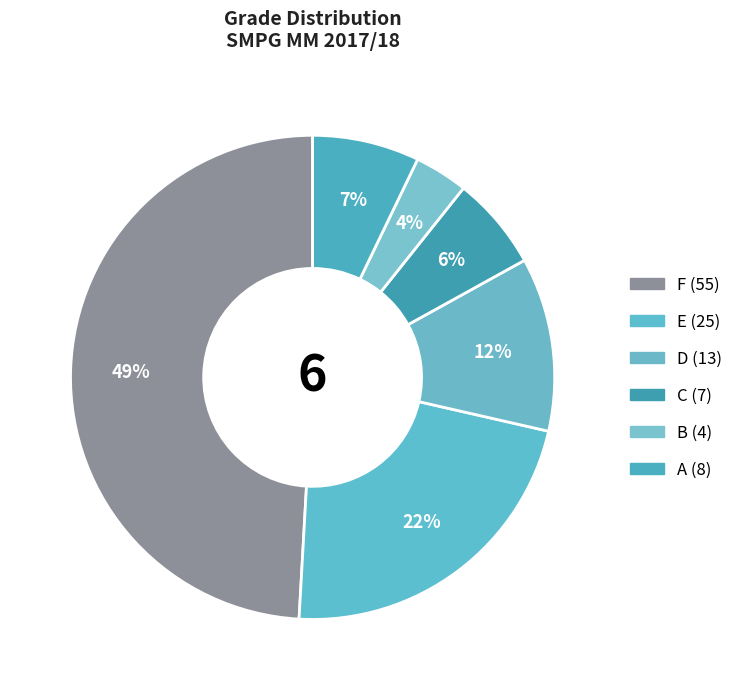

Is there any slice that represents more than half of the pie?

No